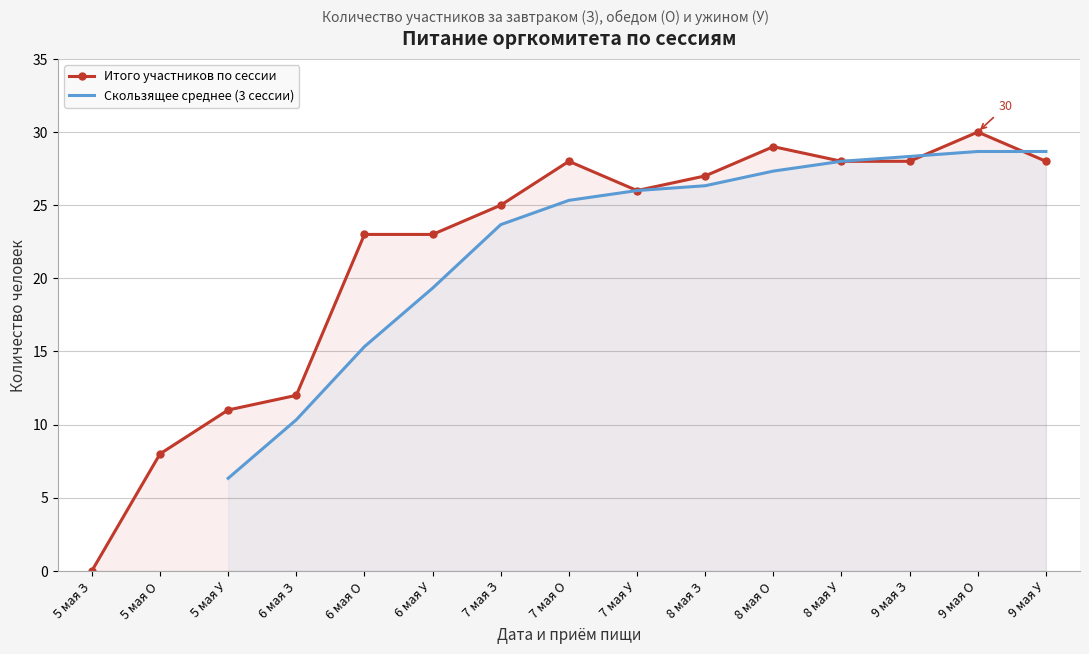

The value of Скользящее среднее (3 сессии) at 5 мая У is 6.3. True or false?

True